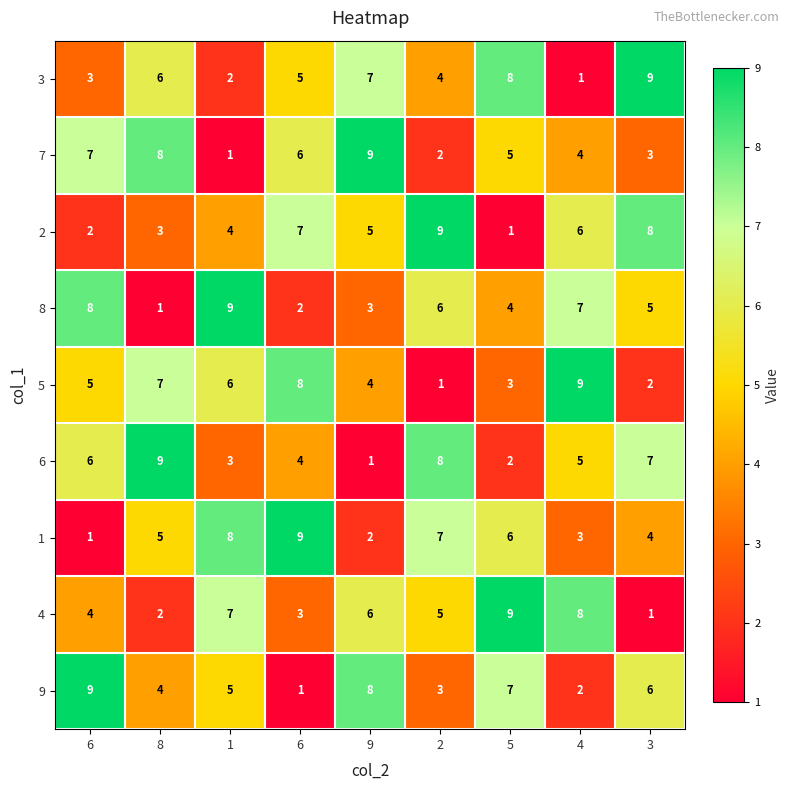

Reading right to left, extract all data points from this chart.

3: 3=9	4=1	5=8	2=4	9=7	6=5	1=2	8=6	6=3
7: 3=3	4=4	5=5	2=2	9=9	6=6	1=1	8=8	6=7
2: 3=8	4=6	5=1	2=9	9=5	6=7	1=4	8=3	6=2
8: 3=5	4=7	5=4	2=6	9=3	6=2	1=9	8=1	6=8
5: 3=2	4=9	5=3	2=1	9=4	6=8	1=6	8=7	6=5
6: 3=7	4=5	5=2	2=8	9=1	6=4	1=3	8=9	6=6
1: 3=4	4=3	5=6	2=7	9=2	6=9	1=8	8=5	6=1
4: 3=1	4=8	5=9	2=5	9=6	6=3	1=7	8=2	6=4
9: 3=6	4=2	5=7	2=3	9=8	6=1	1=5	8=4	6=9